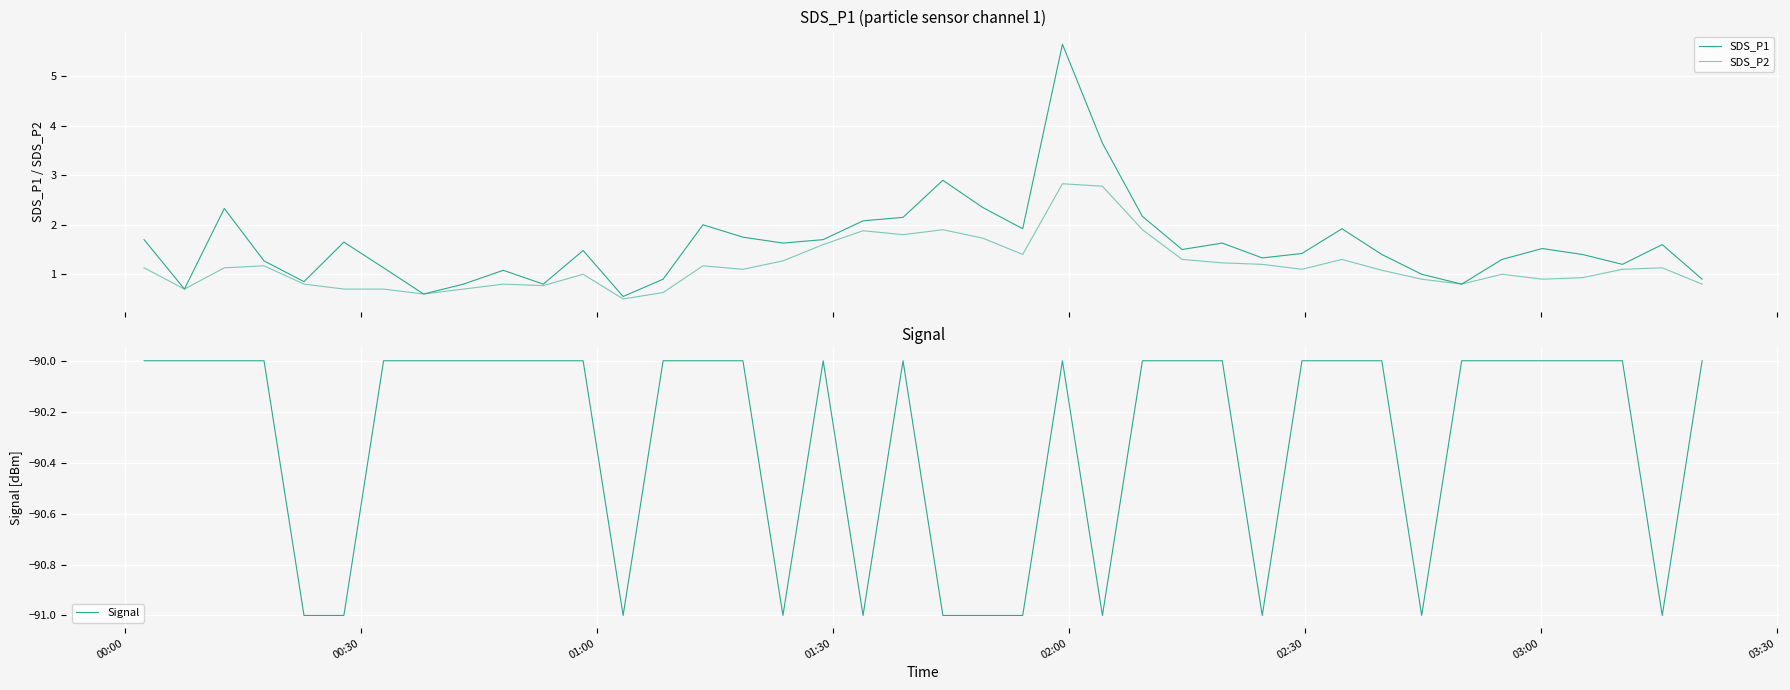

How many Signal values are between -91 and -90?

40